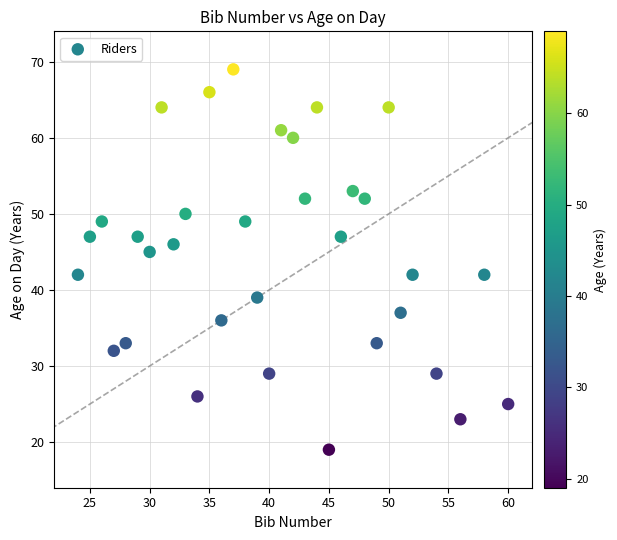

What Y value in the scatter plot is closest to 44?

45